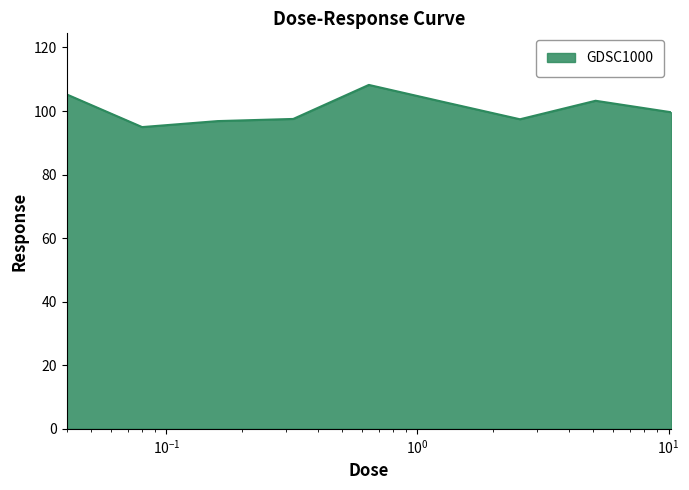

What is the greatest value displayed?

108.2